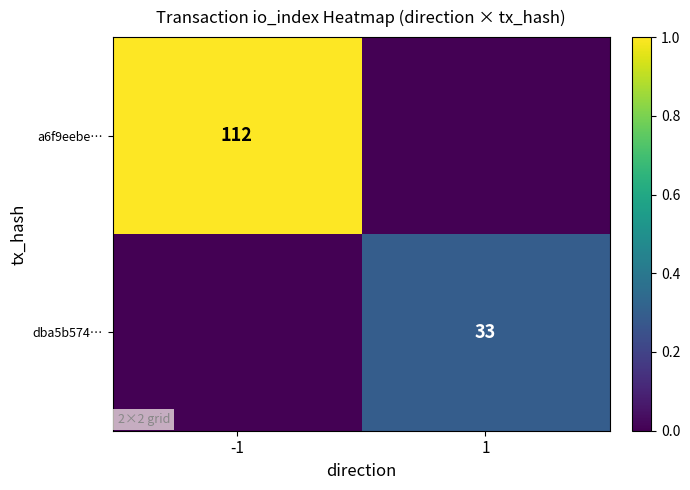

The a6f9eebe… series shows 68 at -1. True or false?

False